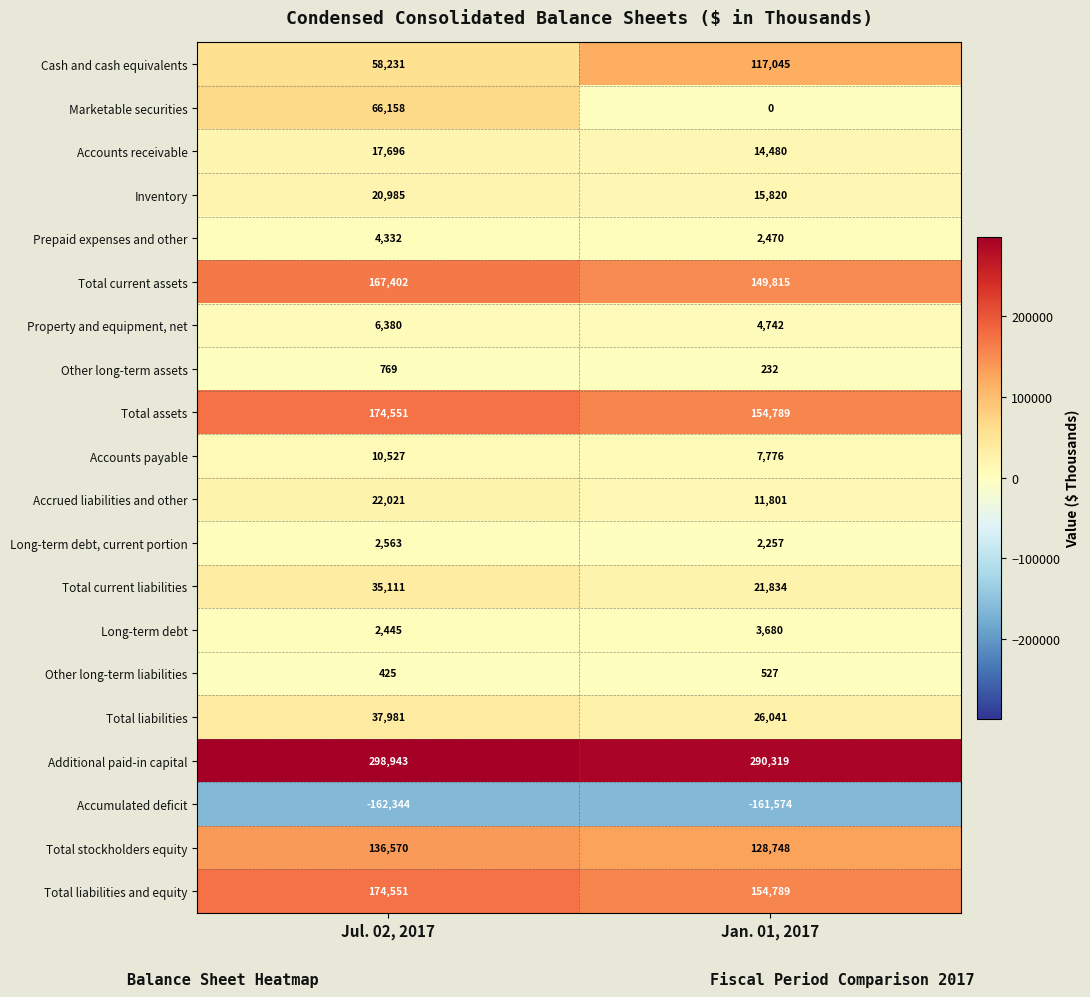

What is the difference between the Inventory values at Jan. 01, 2017 and Jul. 02, 2017?

5165